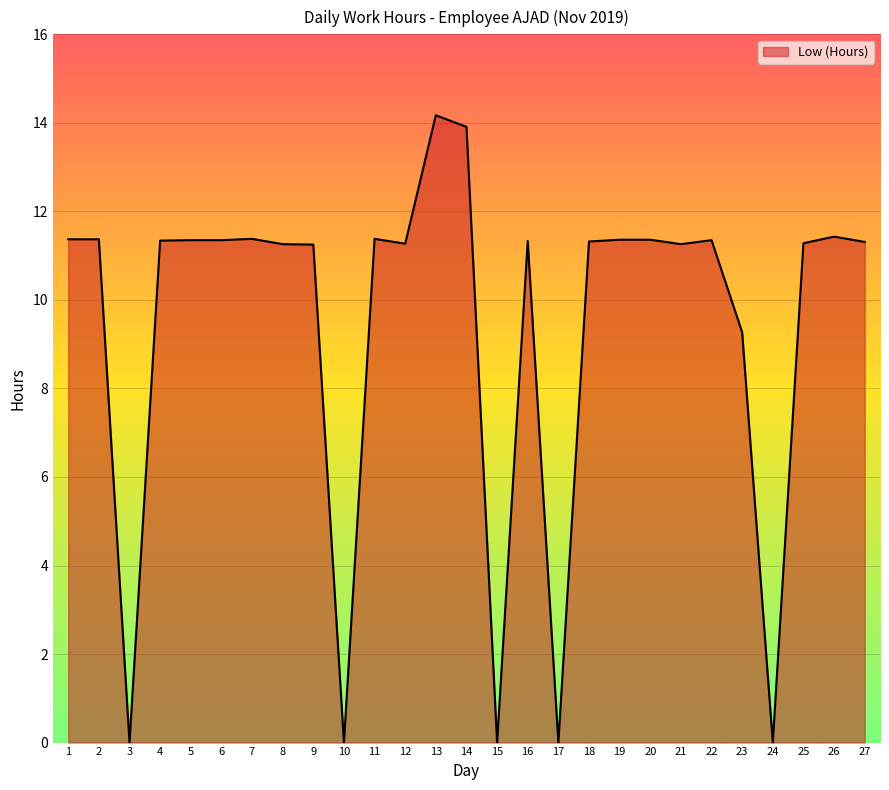

Where does the data first go above 11?

1